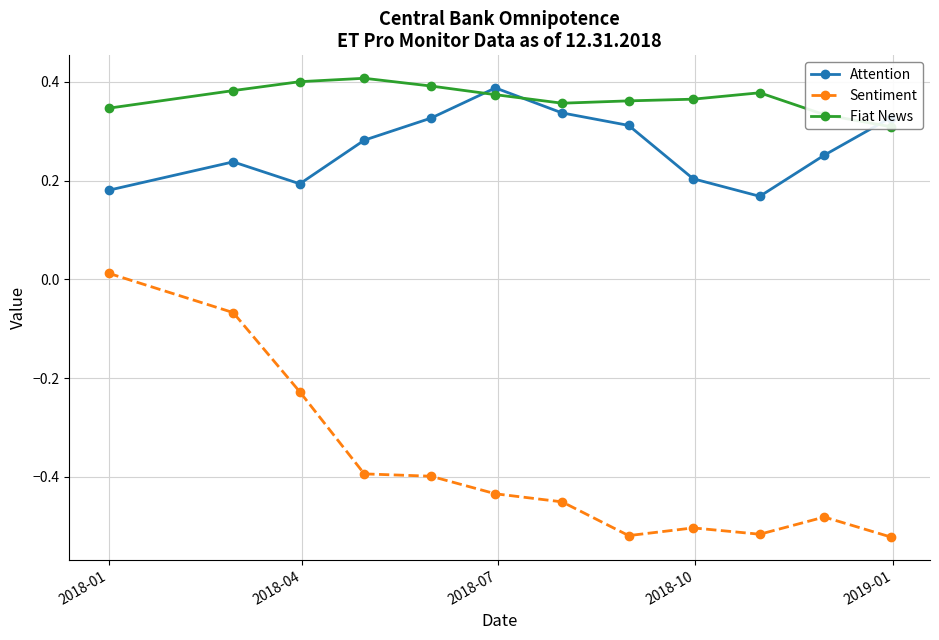

List the series in order of their peak value, highest first.

Fiat News, Attention, Sentiment